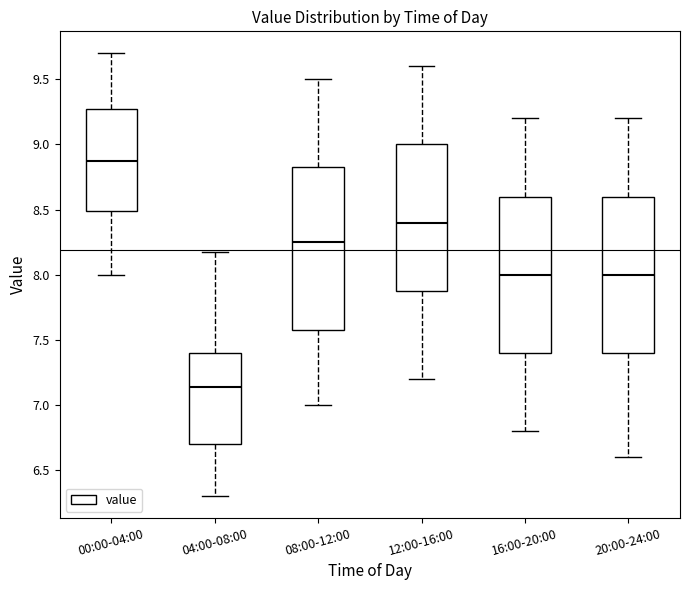

Which box is the tallest, from its lower edge to its upper edge?

08:00-12:00